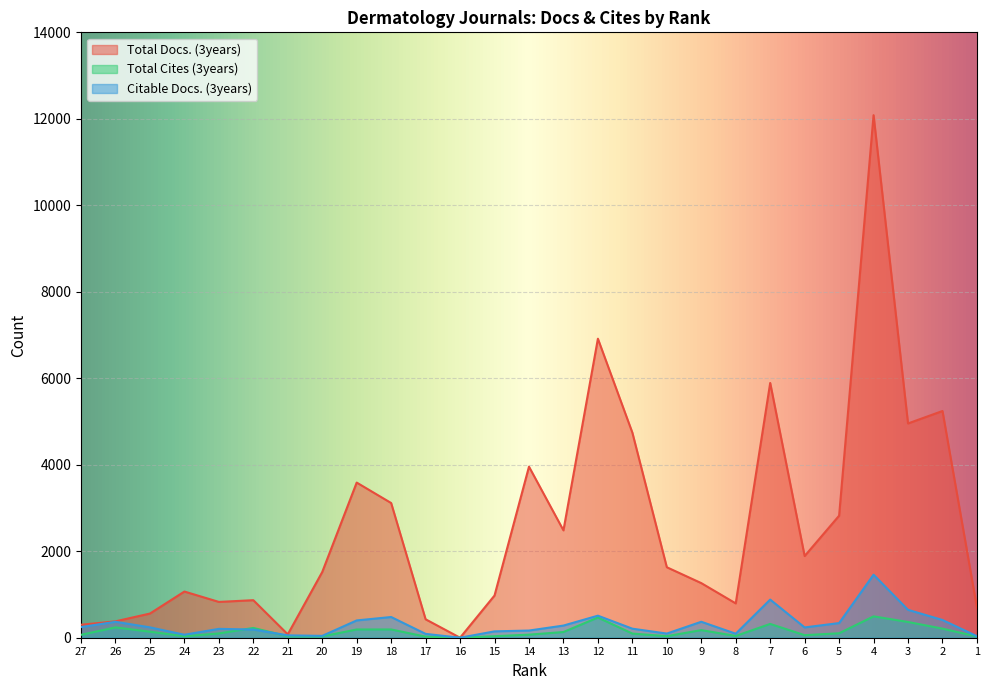

What is the value of the Citable Docs. (3years) point at the 4th from the left?

69